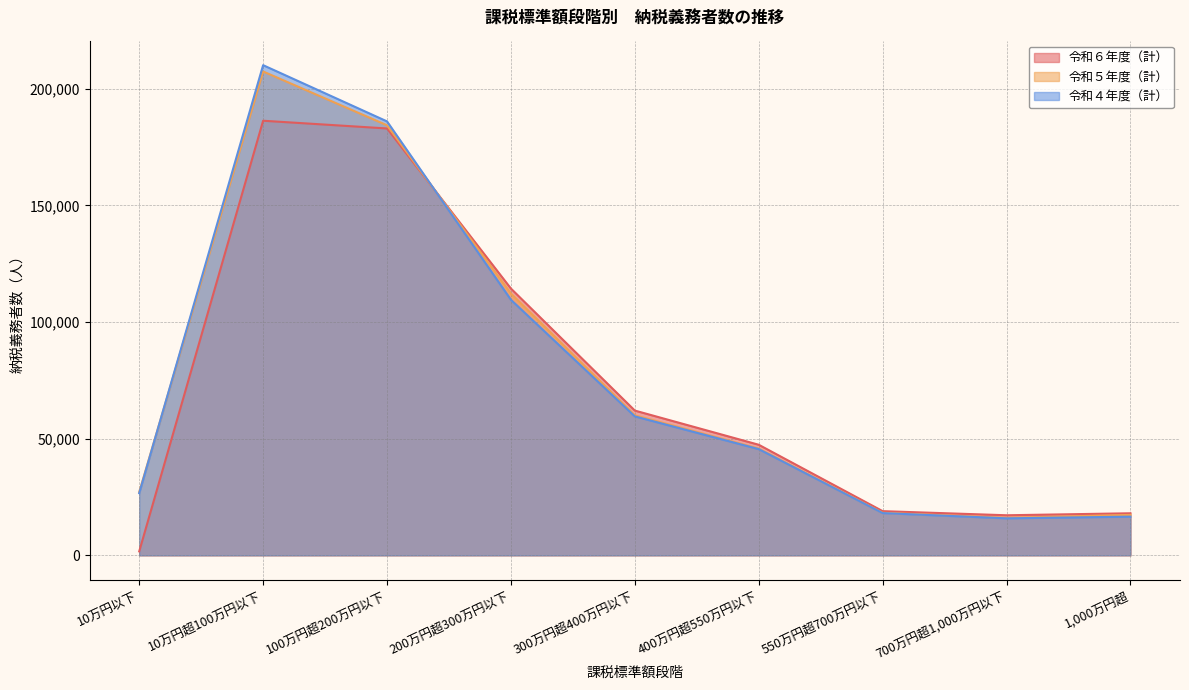

How many data points in 令和４年度（計） are less than 45538?

4